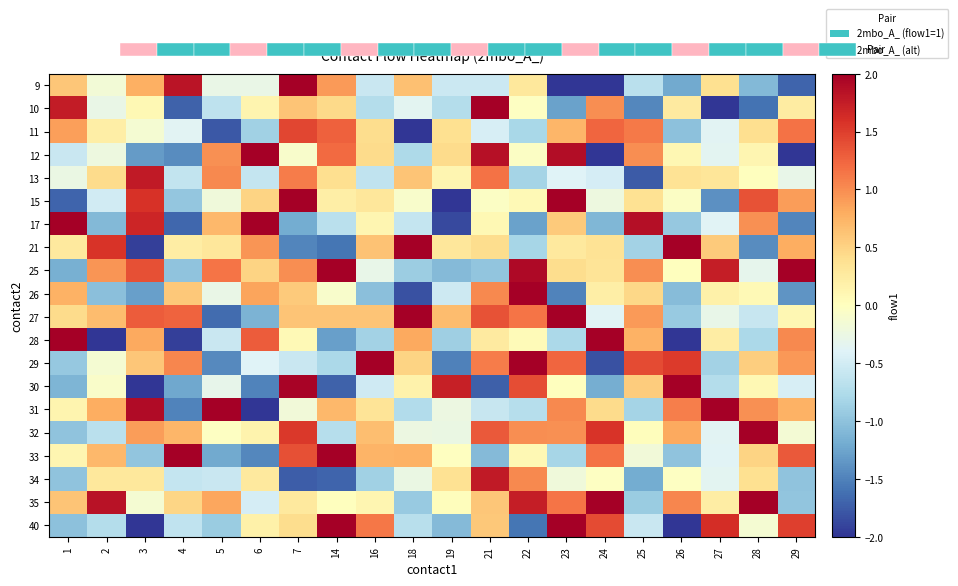

Which category has the highest value in the row_1 series?

21